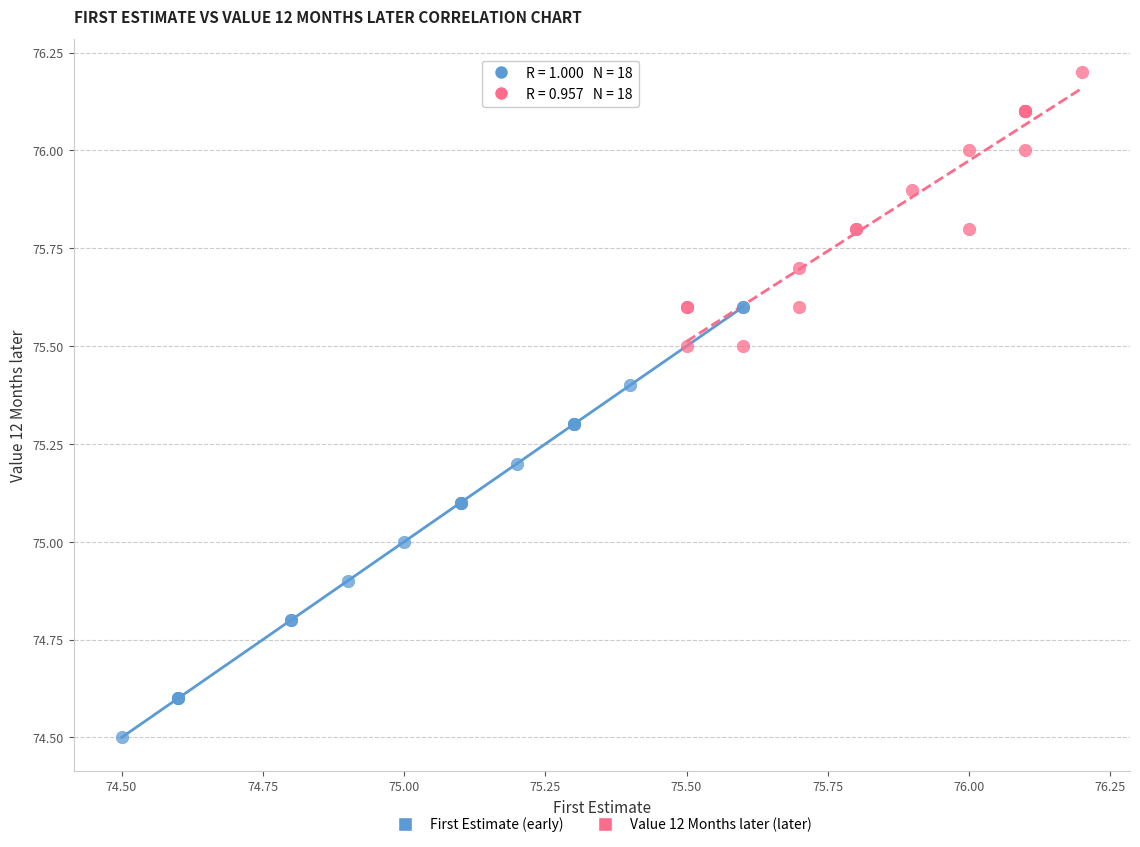

Which series reaches the minimum Y coordinate?

First Estimate (early)